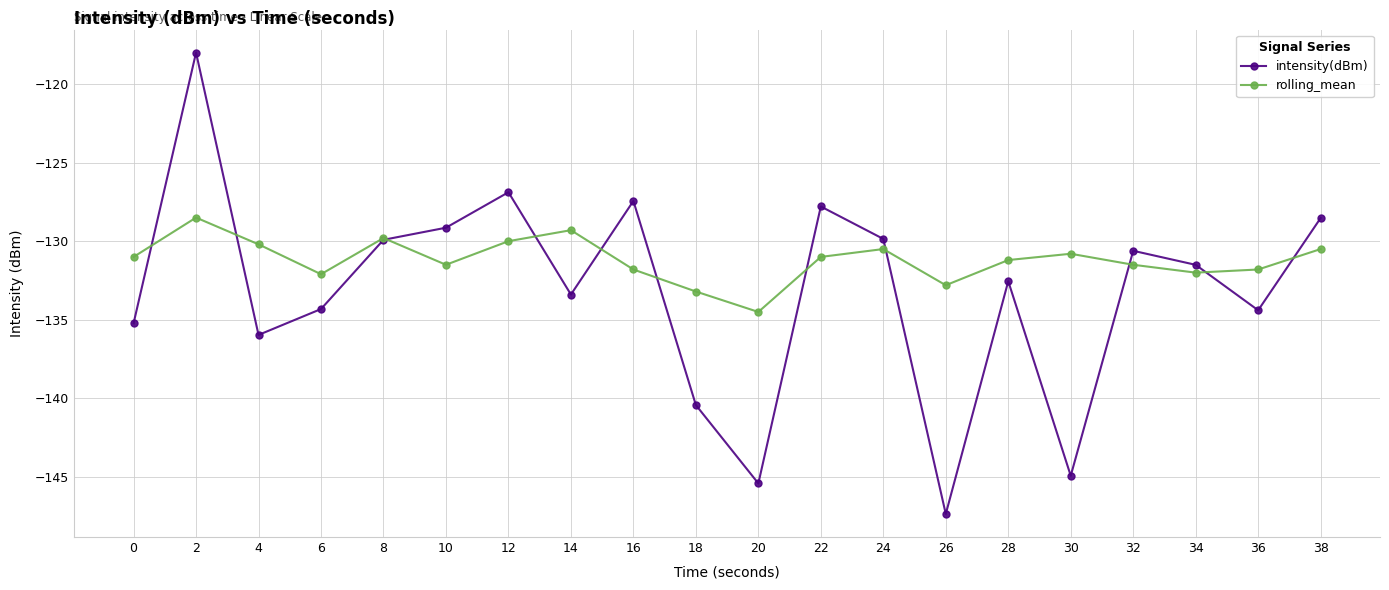

Which series has the widest spread of values?

intensity(dBm)